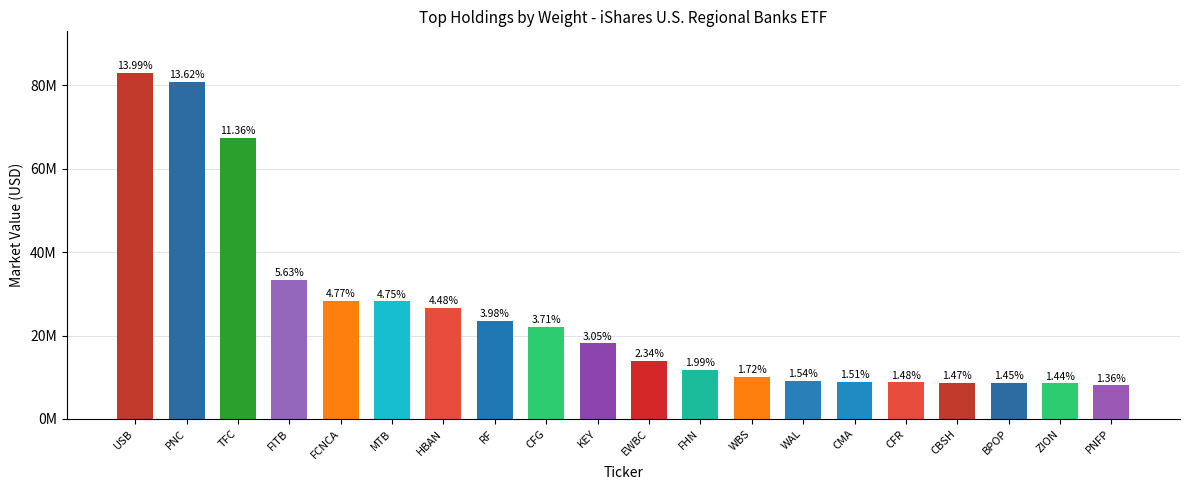

Are the bars horizontal?

No